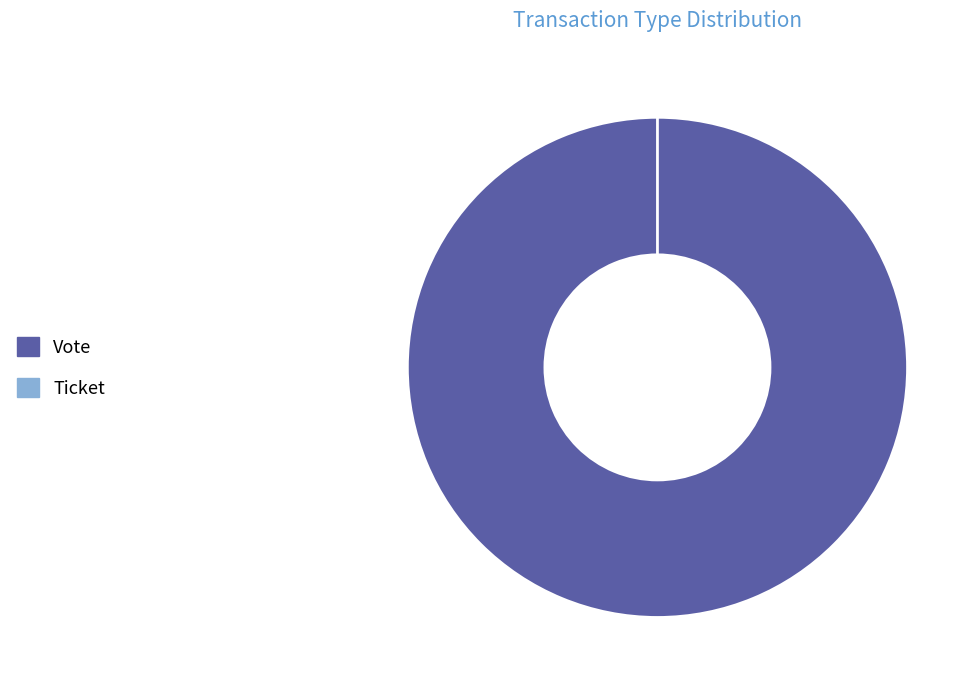

What is the change in value from Vote to Ticket?

-1